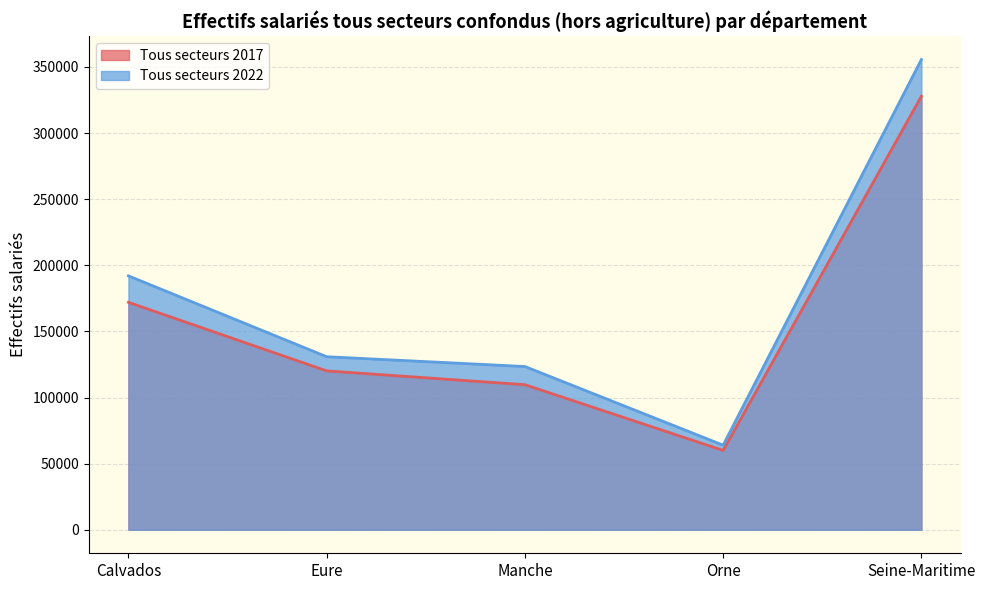

Which label corresponds to the largest value in the chart?

Seine-Maritime